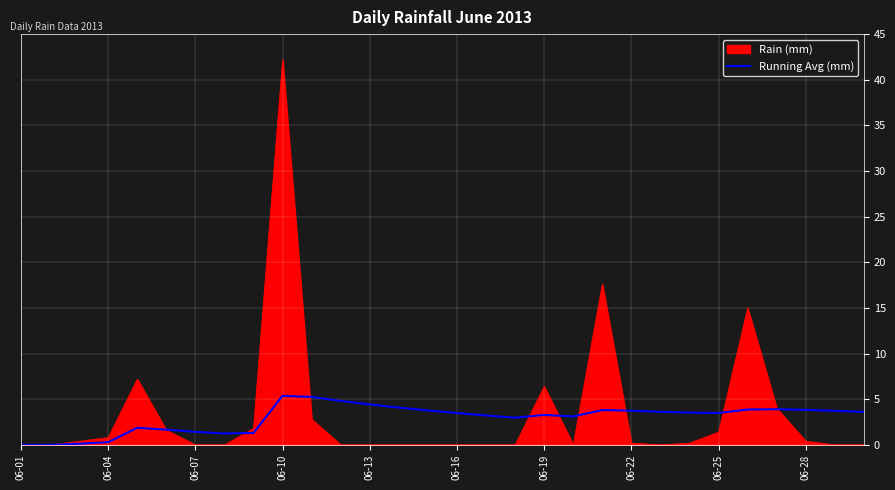

What is the maximum value for Running Avg (mm)?

5.4